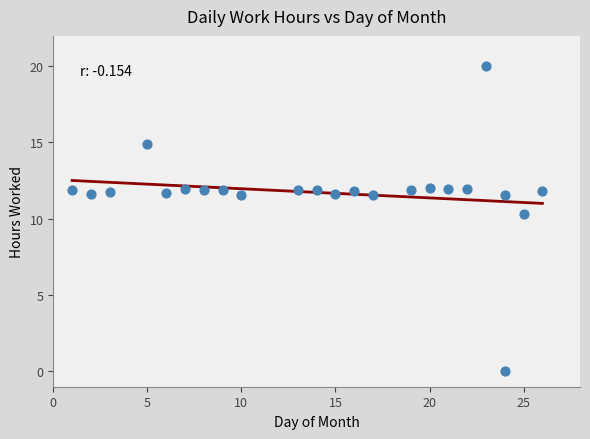

What Y value in the scatter plot is closest to 9?

10.3